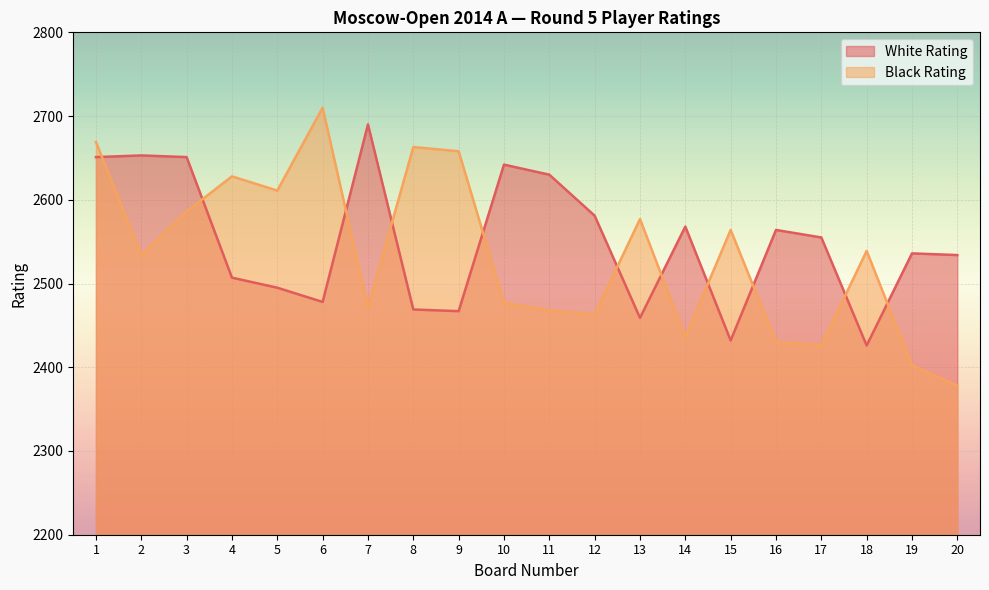

What is the sum of all White Rating values?

50988